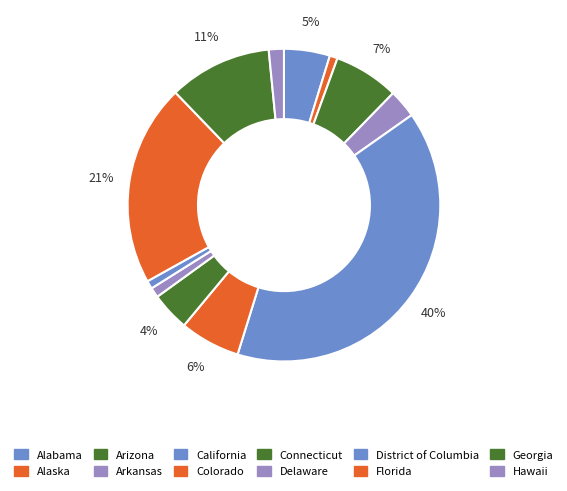

Count the number of slices in the pie.

12